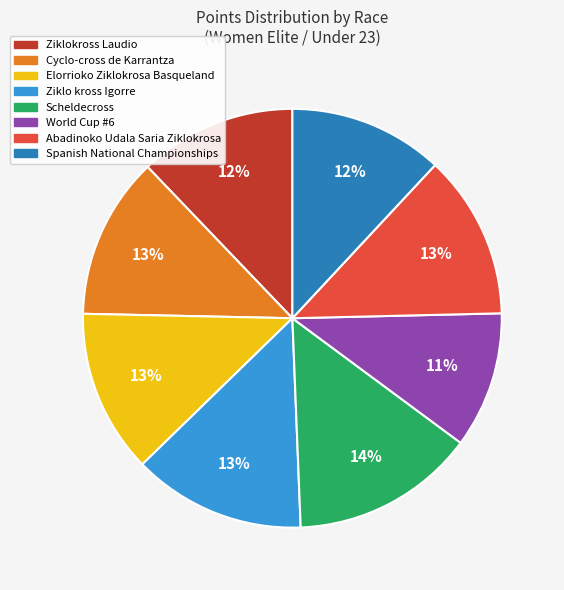

To the nearest percent, what portion does Abadinoko Udala Saria Ziklokrosa represent?

13%